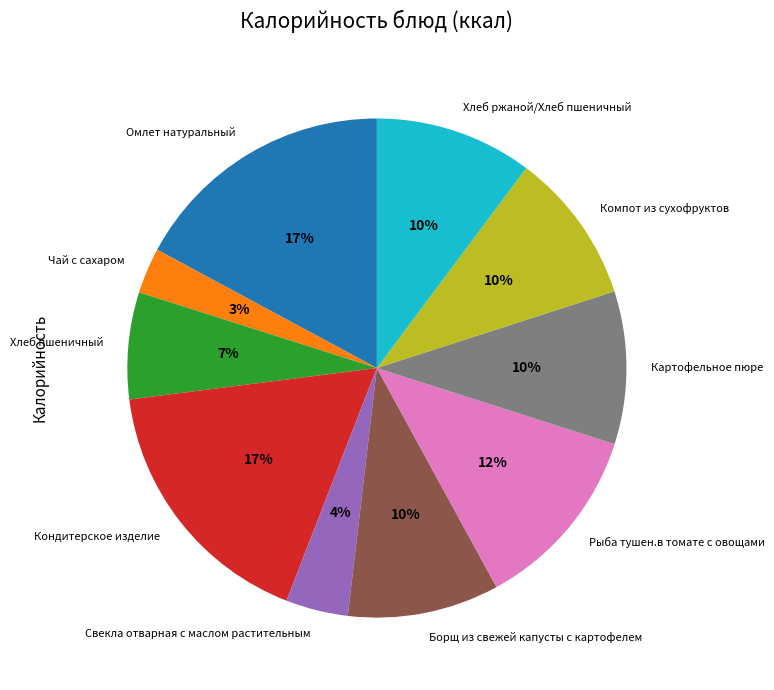

Approximately how many times larger is the value at Омлет натуральный compared to Картофельное пюре?

1.7